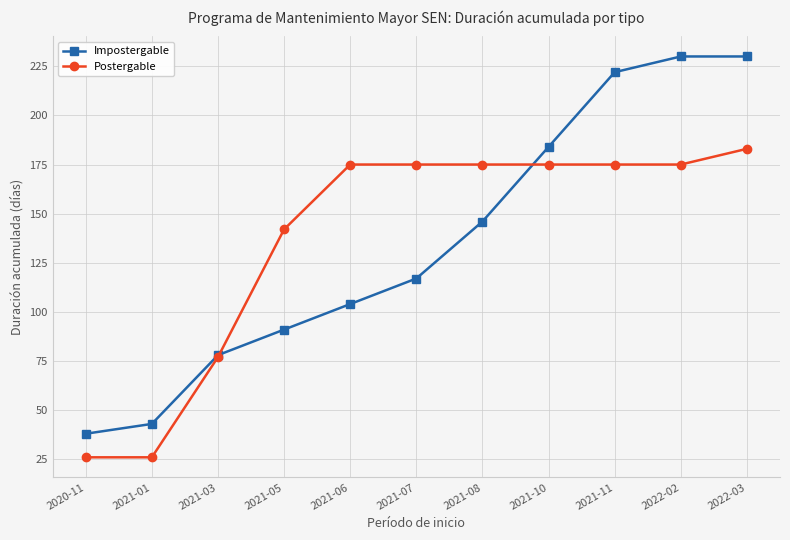

Between 2020-11 and 2021-07, which series saw the biggest shift?

Postergable